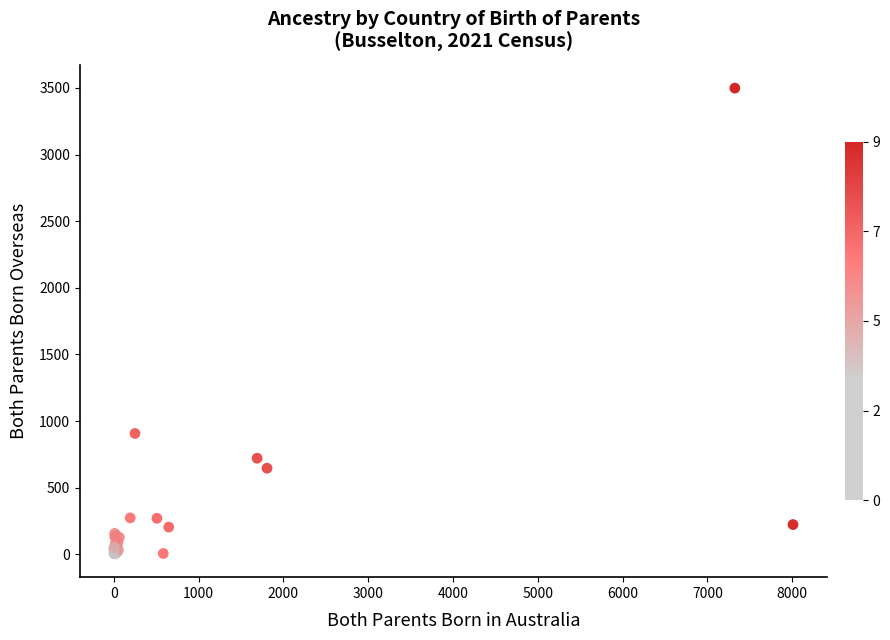

What Y value in the scatter plot is closest to 1751?

907